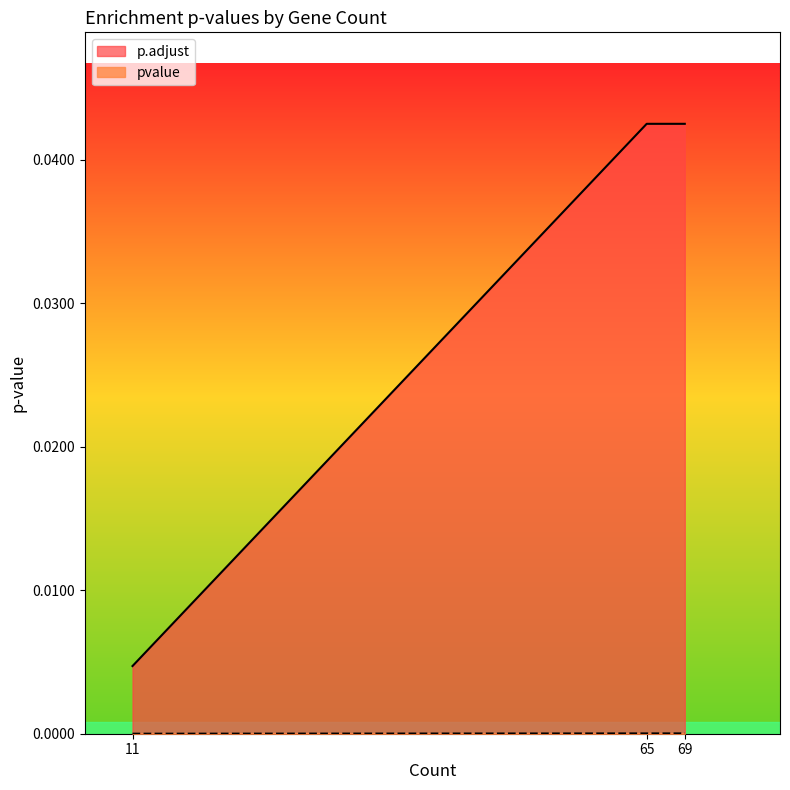

Between 11 and 65, which series saw the biggest shift?

p.adjust